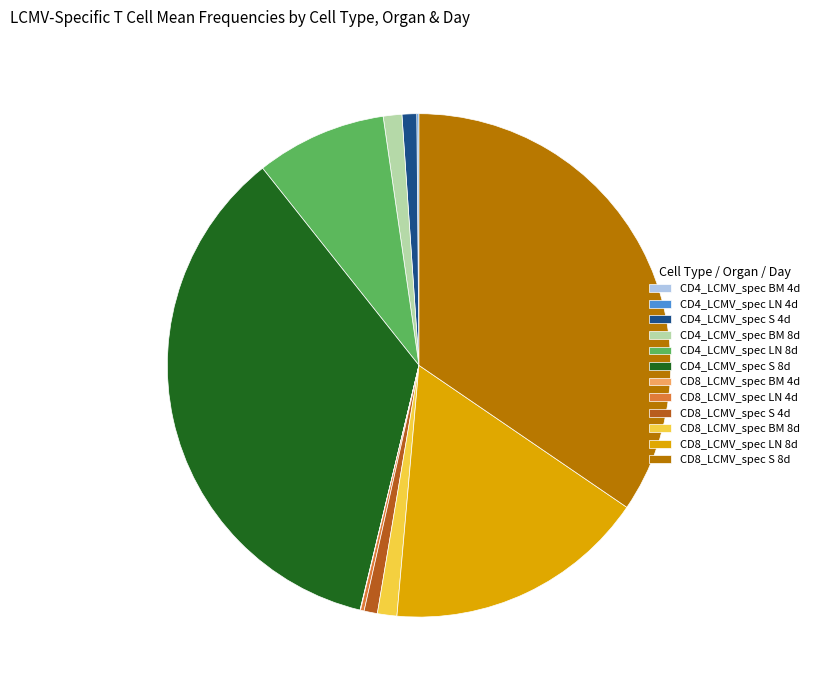

Between CD4_LCMV_spec S 4d and CD4_LCMV_spec LN 8d, which is larger?

CD4_LCMV_spec LN 8d